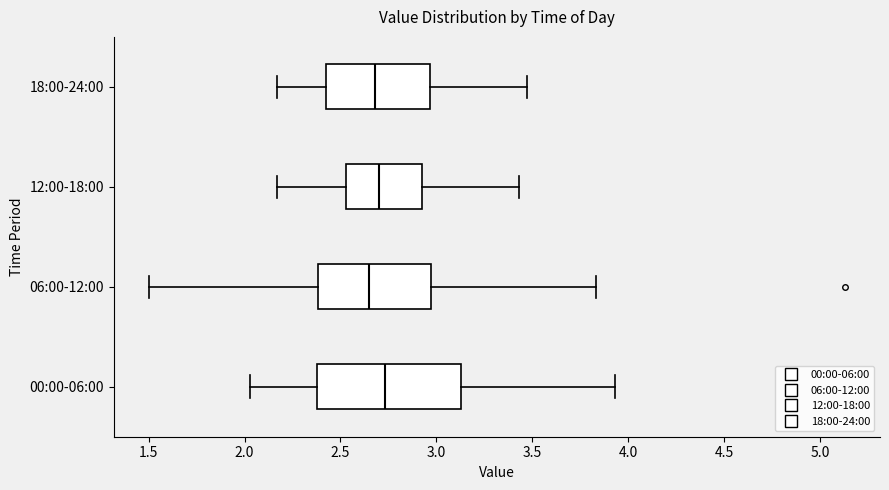

Comparing the boxes themselves (not the whiskers), which one is the widest?

00:00-06:00